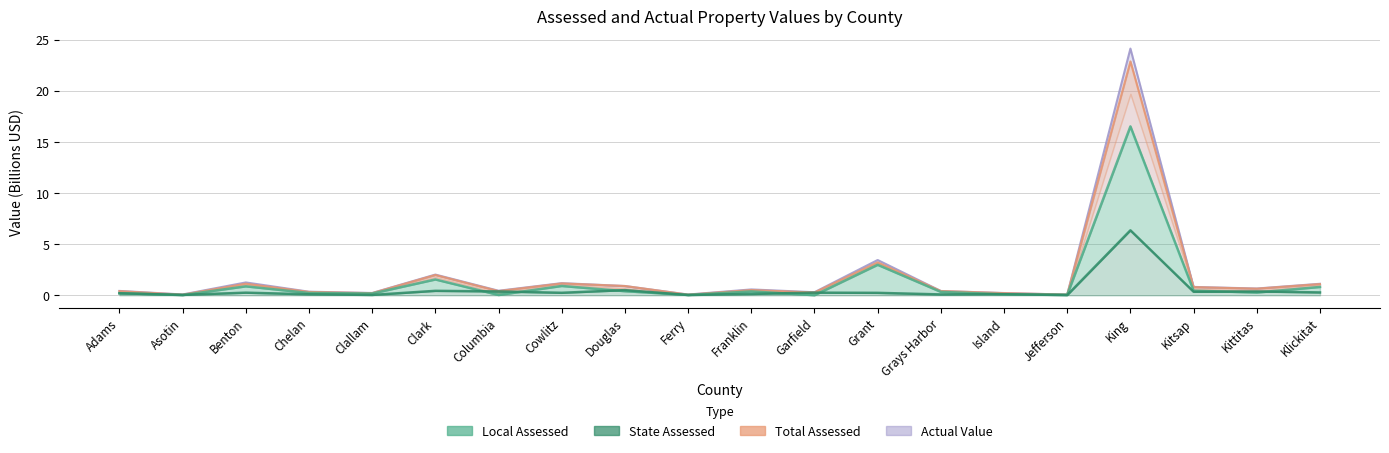

Which series has the largest total across all categories?

Actual Value